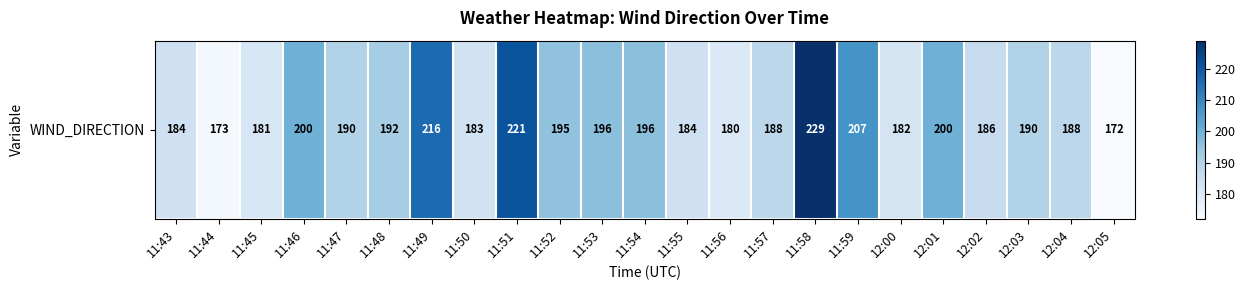

Rank the categories by value from lowest to highest.

12:05, 11:44, 11:56, 11:45, 12:00, 11:50, 11:43, 11:55, 12:02, 11:57, 12:04, 11:47, 12:03, 11:48, 11:52, 11:53, 11:54, 11:46, 12:01, 11:59, 11:49, 11:51, 11:58